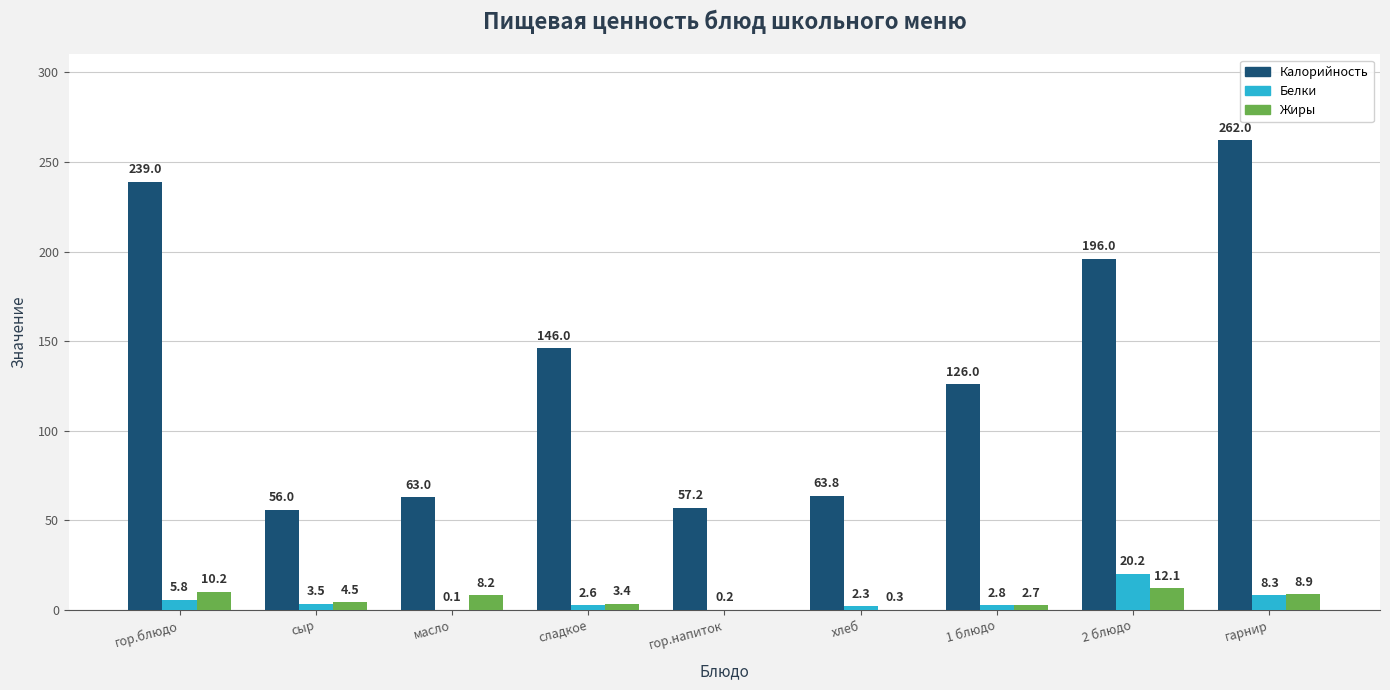

The Жиры series shows 4.5 at сыр. True or false?

True